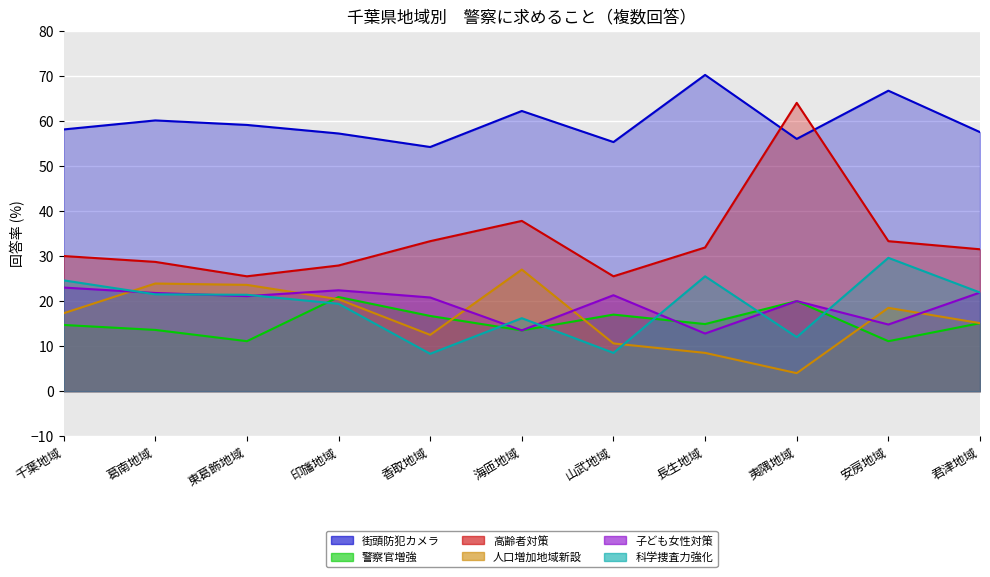

What is the approximate value of 高齢者対策 at 東葛飾地域?

25.5